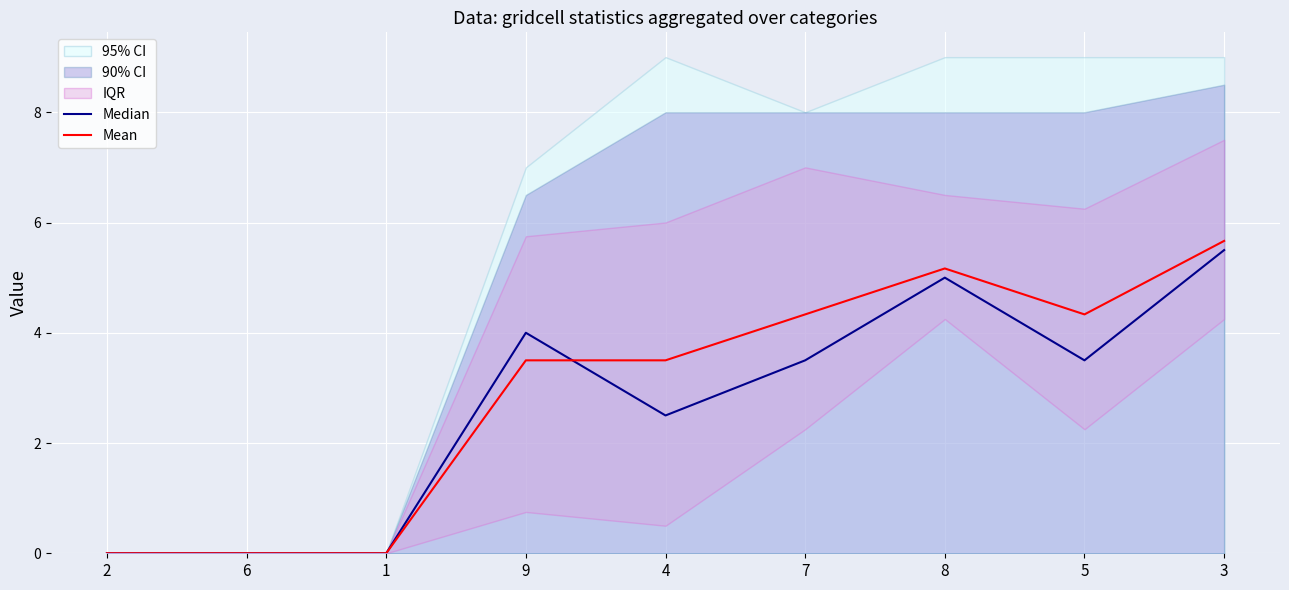

How many lines are shown in the chart?

2